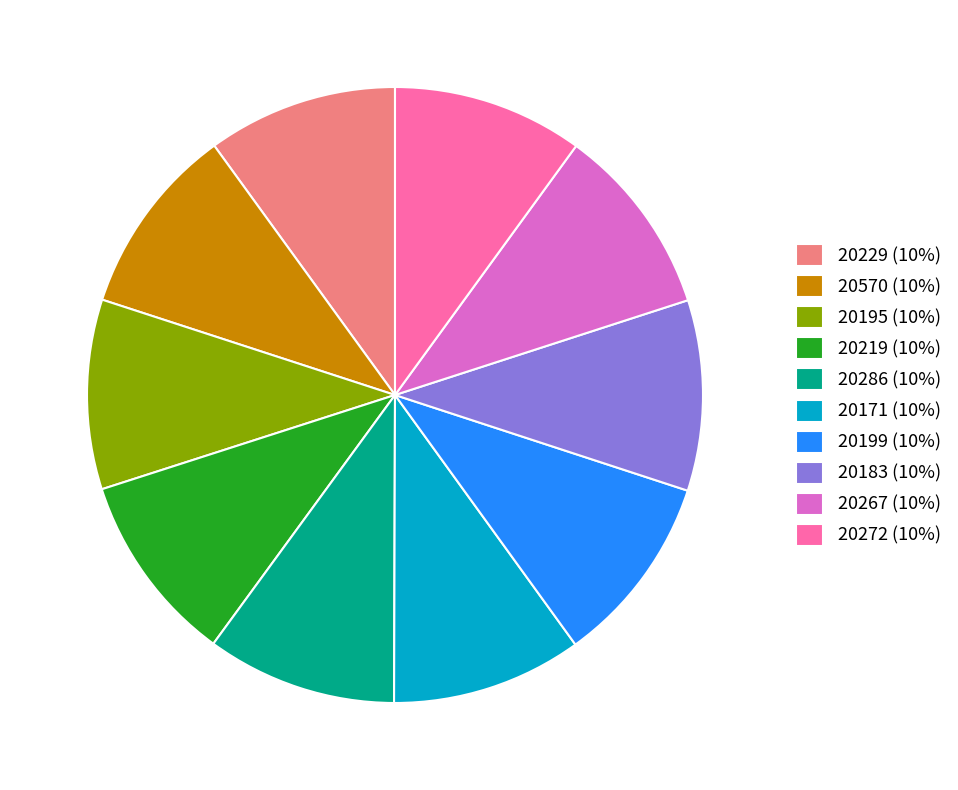

Approximately how many times larger is the value at 20183 (10%) compared to 20570 (10%)?

1.0